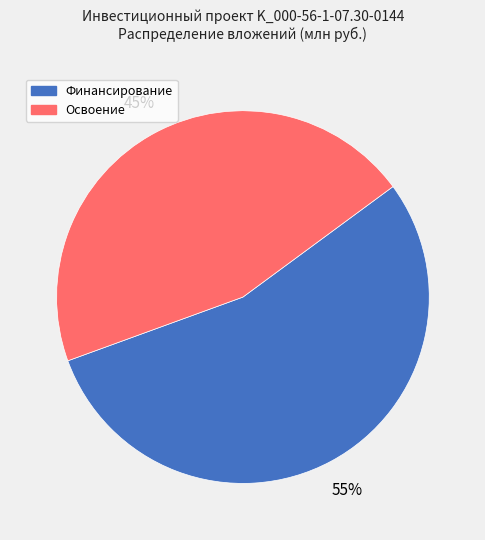

How many segments does this pie chart have?

2